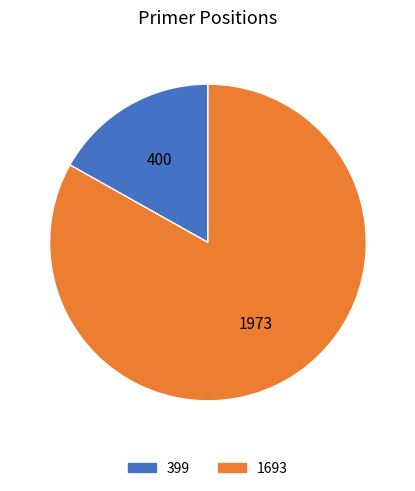

How many slices are in this pie chart?

2